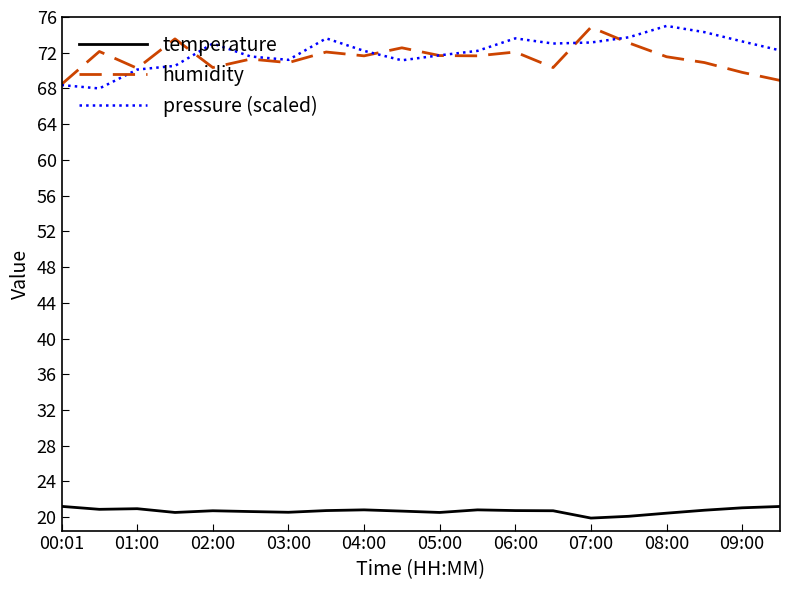

What is the greatest value displayed?

75.0